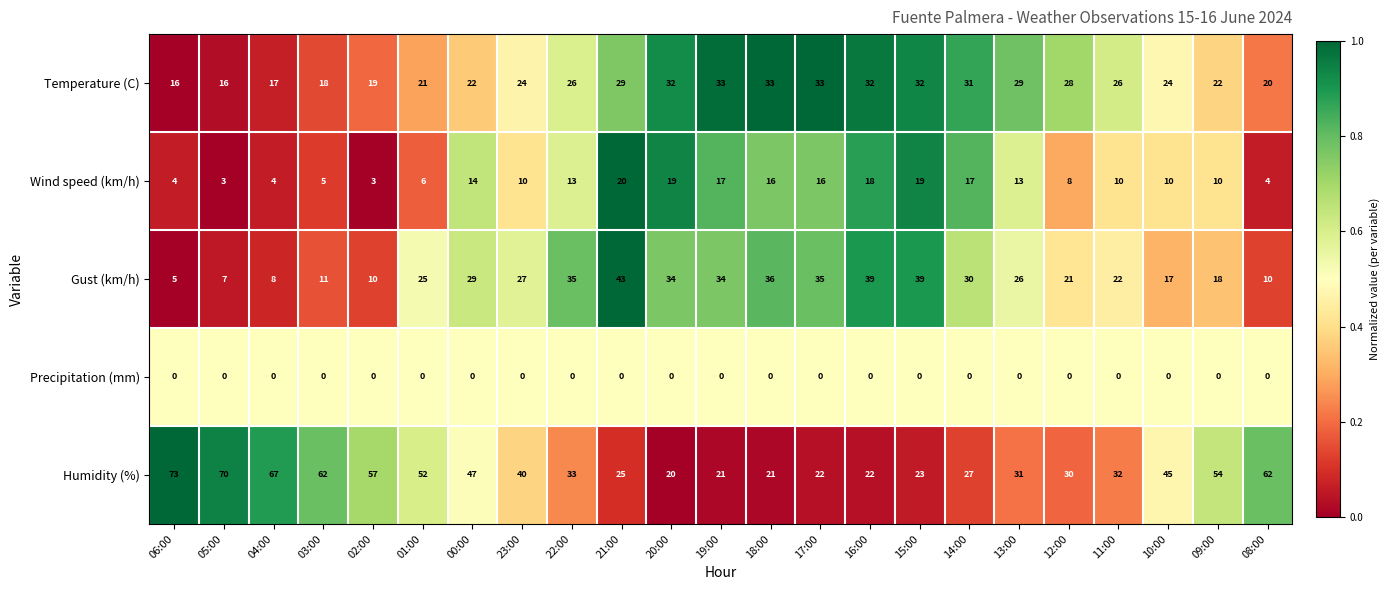

Which series changed the most between 22:00 and 15:00?

Humidity (%)